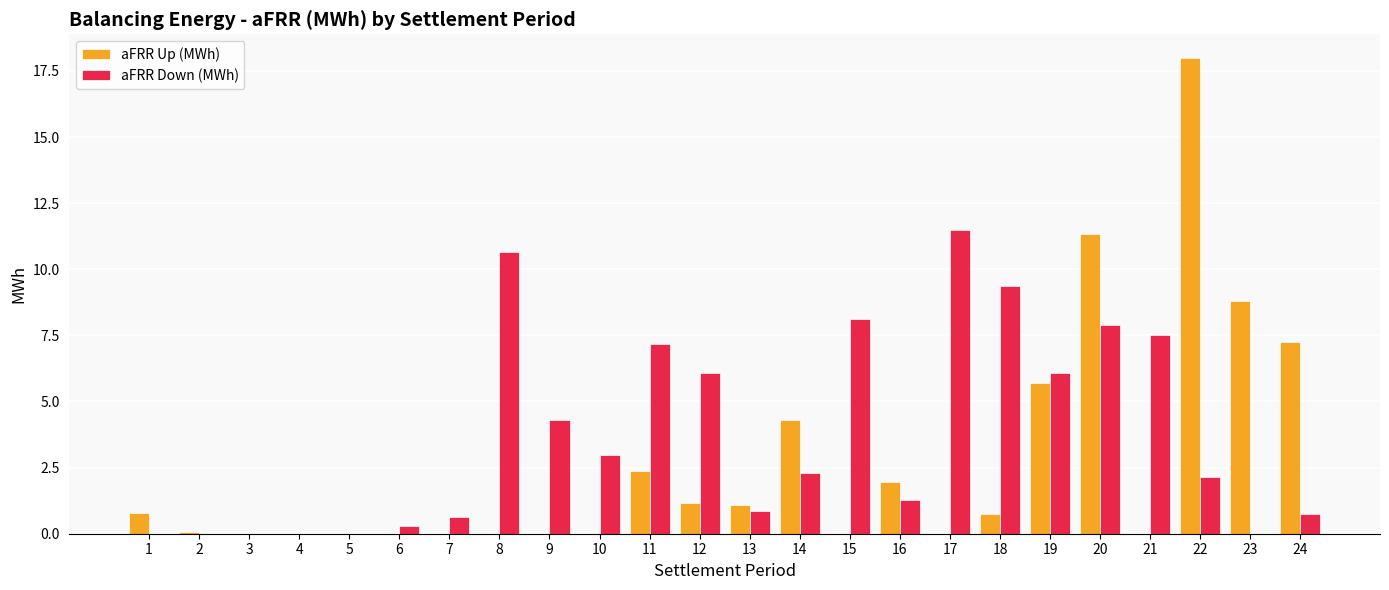

What is the approximate value of aFRR Down (MWh) at 18?

9.4